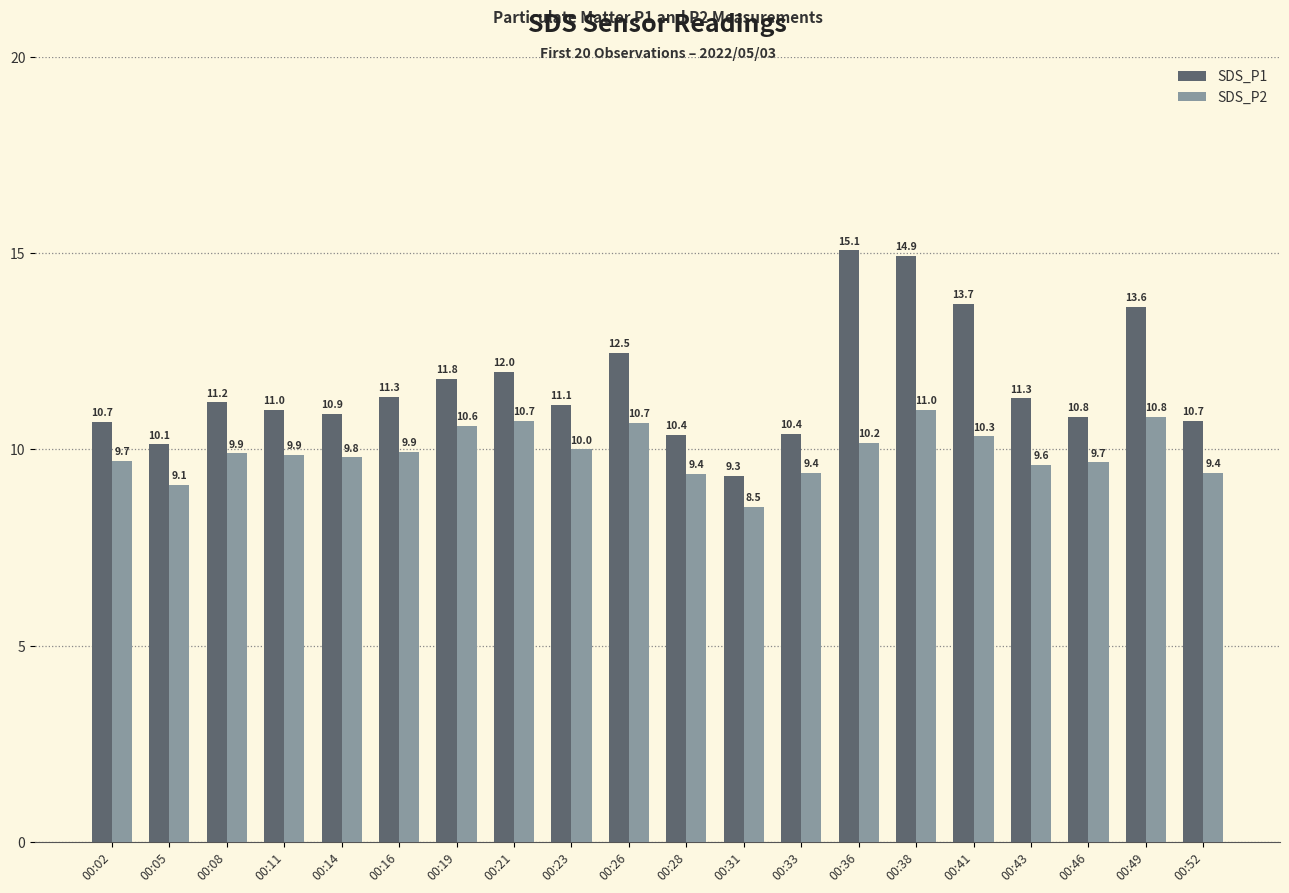

Reading right to left, extract all data points from this chart.

SDS_P1: 00:52=10.7	00:49=13.6	00:46=10.8	00:43=11.3	00:41=13.7	00:38=14.9	00:36=15.1	00:33=10.4	00:31=9.3	00:28=10.4	00:26=12.5	00:23=11.1	00:21=12.0	00:19=11.8	00:16=11.3	00:14=10.9	00:11=11.0	00:08=11.2	00:05=10.1	00:02=10.7
SDS_P2: 00:52=9.4	00:49=10.8	00:46=9.7	00:43=9.6	00:41=10.3	00:38=11.0	00:36=10.2	00:33=9.4	00:31=8.5	00:28=9.4	00:26=10.7	00:23=10.0	00:21=10.7	00:19=10.6	00:16=9.9	00:14=9.8	00:11=9.9	00:08=9.9	00:05=9.1	00:02=9.7